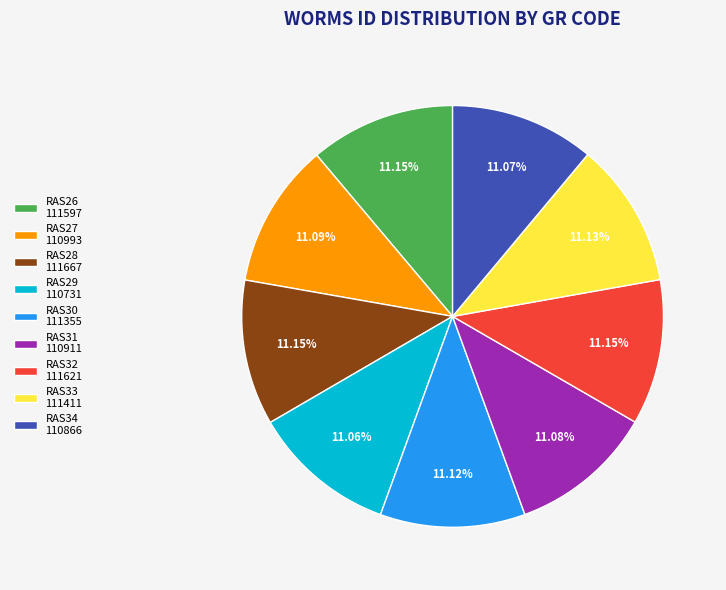

Does RAS27 represent more than half of the total?

No